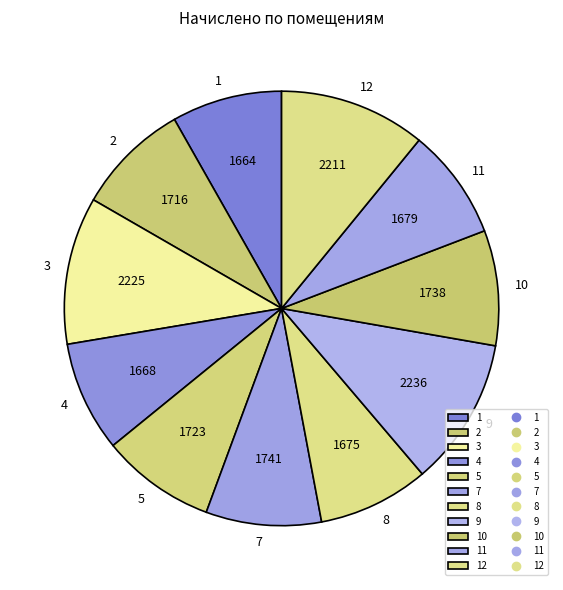

Is it true that 2 is 8% of the pie?

True